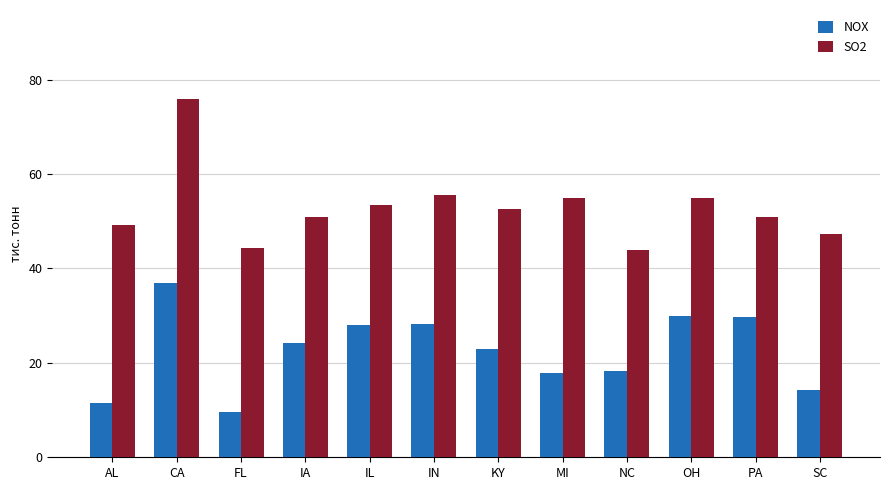

What are all the series names shown in the legend?

NOX, SO2